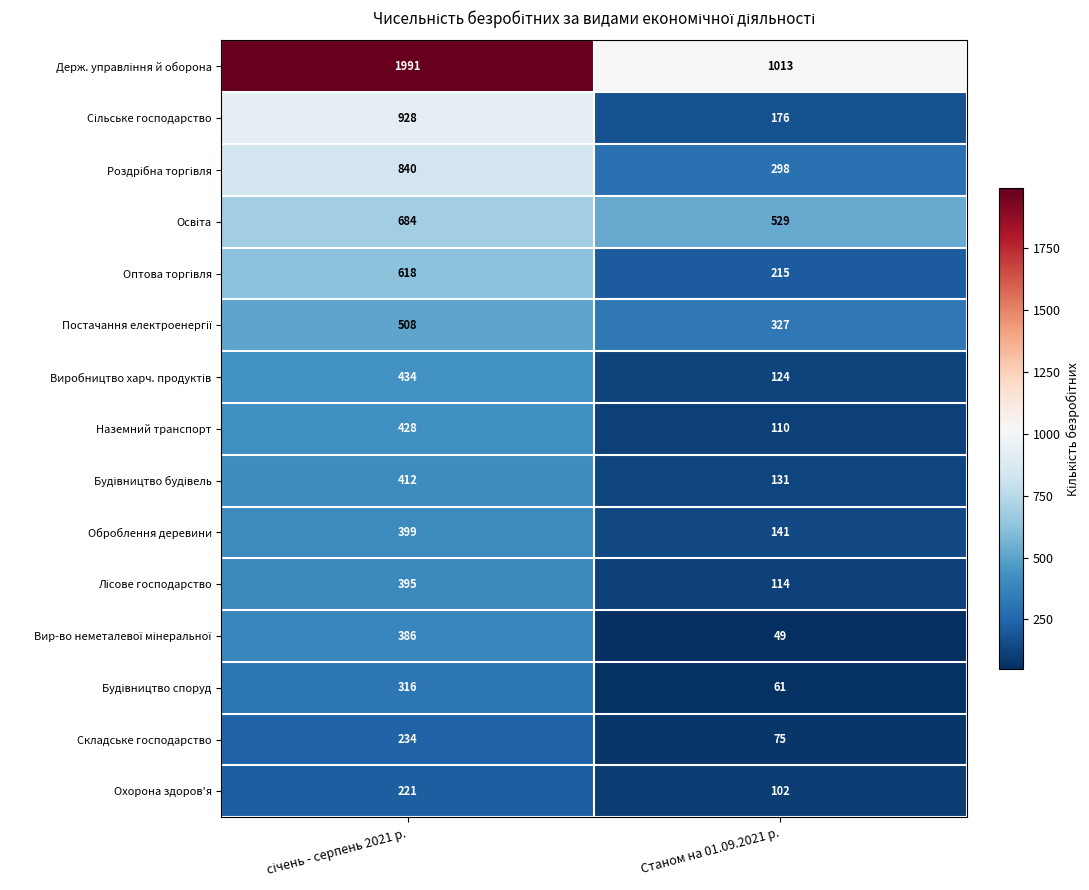

What is the total value across all series at Станом на 01.09.2021 р.?

3465